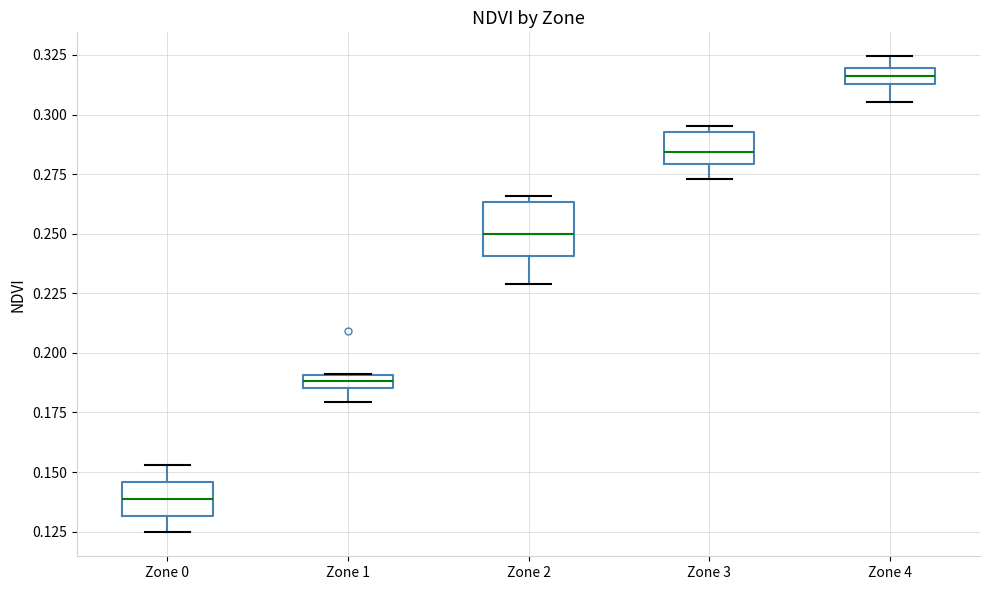

Which box is the tallest, from its lower edge to its upper edge?

Zone 2